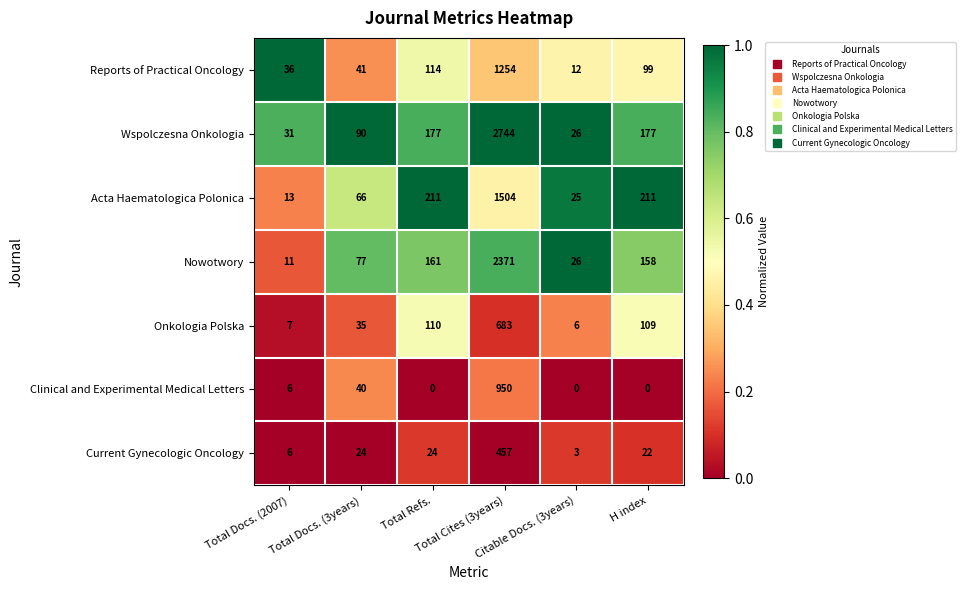

What is the lowest value of the Nowotwory series?

11